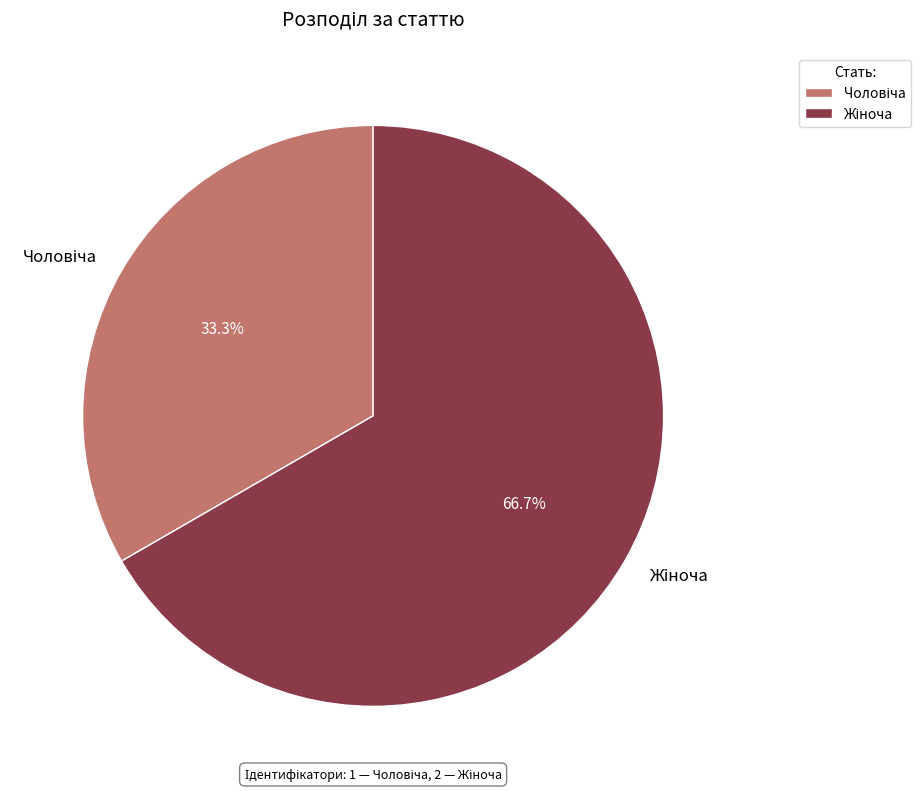

Is there any slice that represents more than half of the pie?

Yes